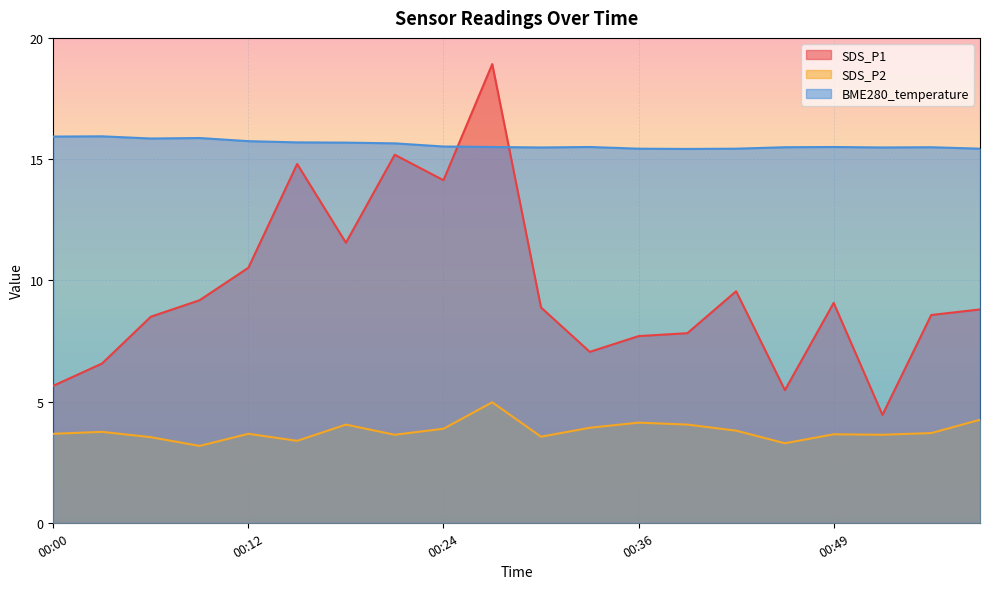

Which category has the highest value in the BME280_temperature series?

00:03